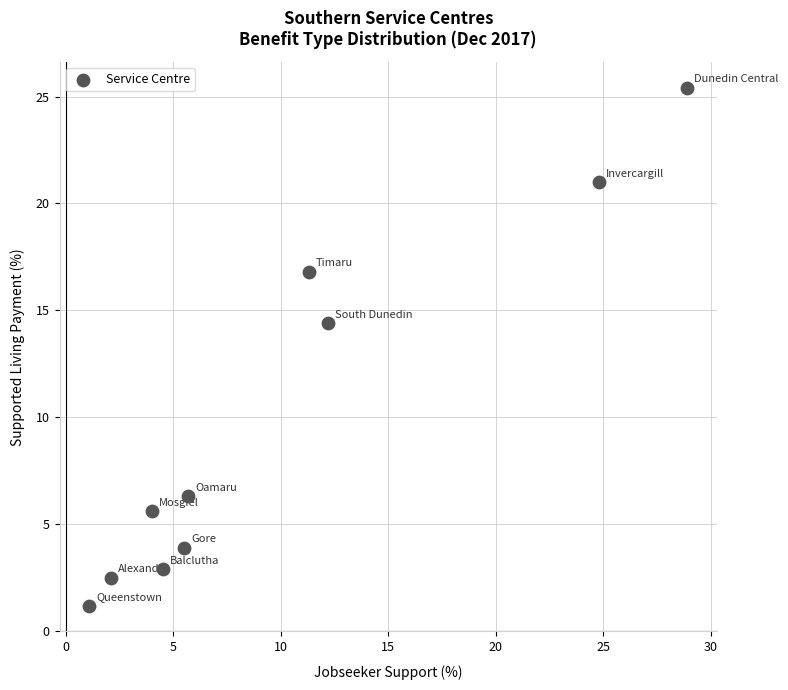

What Y value in the scatter plot is closest to 13?

14.4